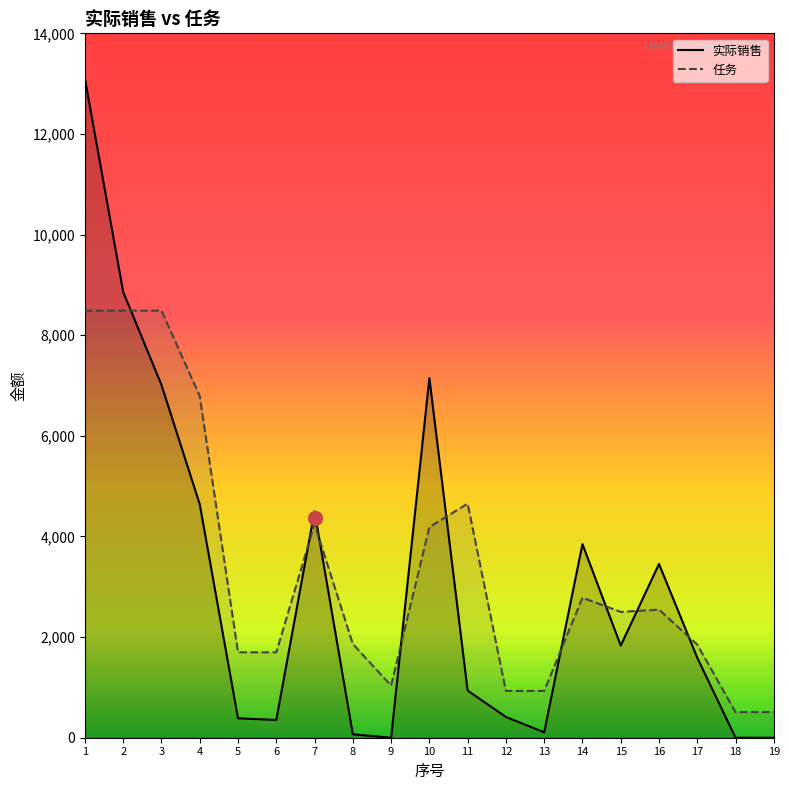

What is the average value of the 实际销售 series?

3065.9